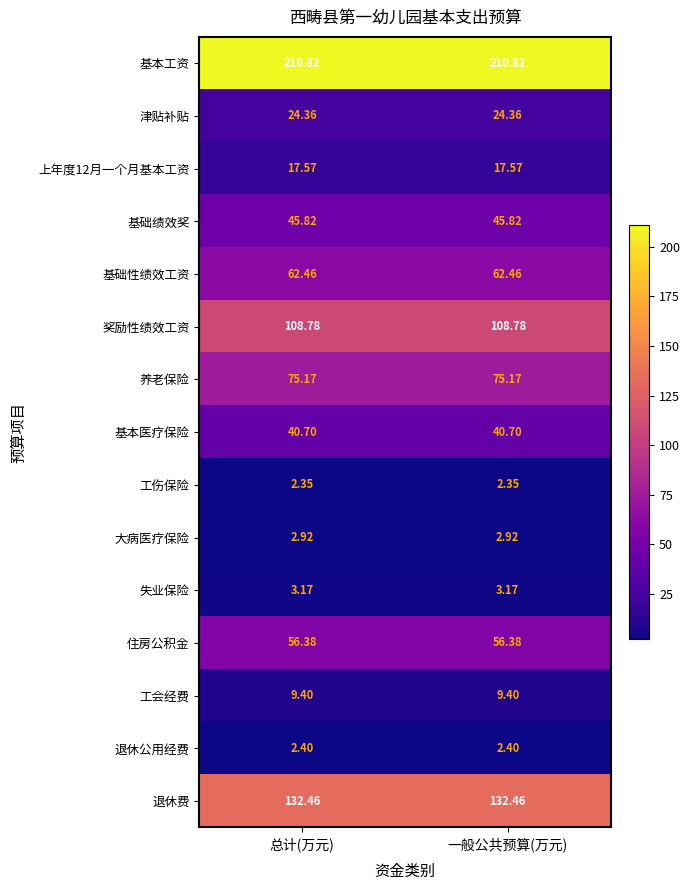

Is the value of 工伤保险 at 一般公共预算(万元) greater than the value of 退休公用经费 at 总计(万元)?

No